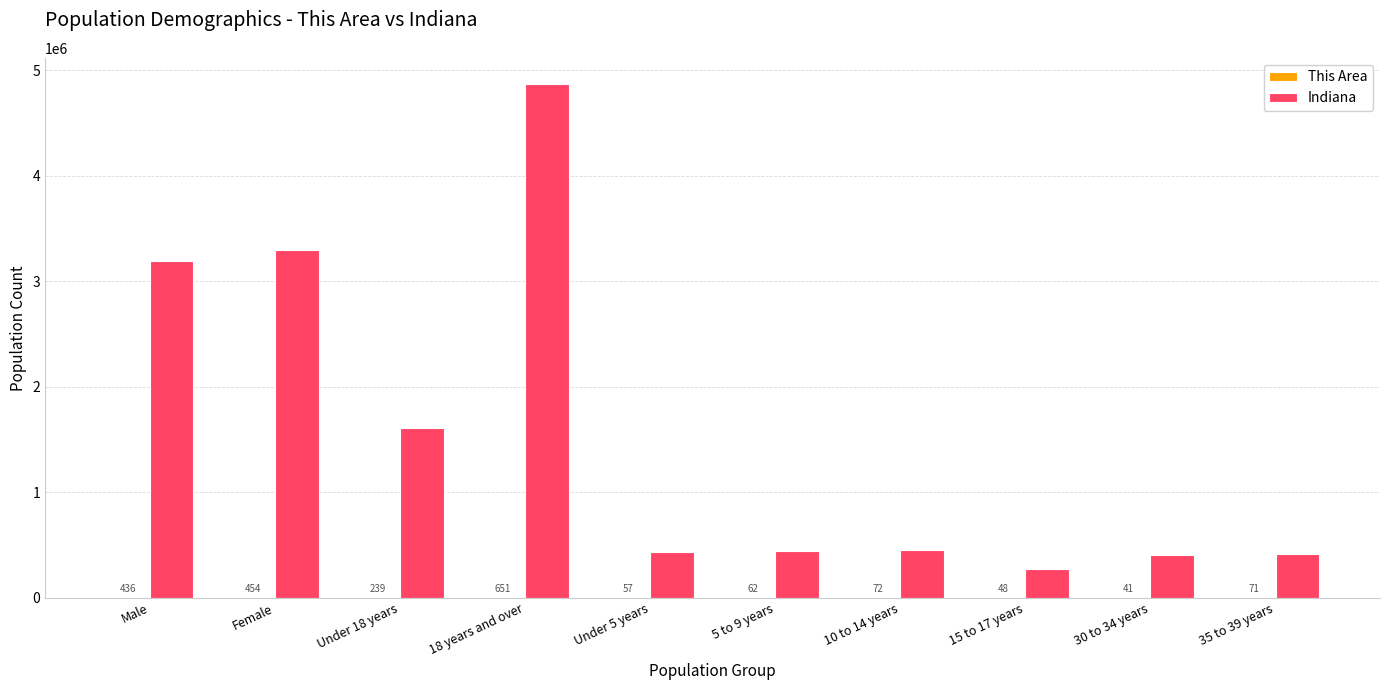

What is the sum of the Indiana values at Female and Male?

6483802